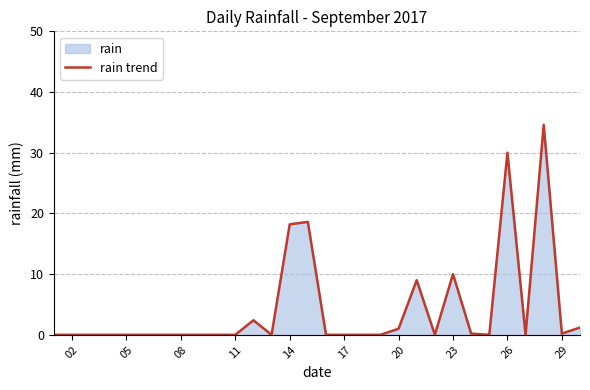

The chart shows a value of 17.2 at 23. True or false?

False